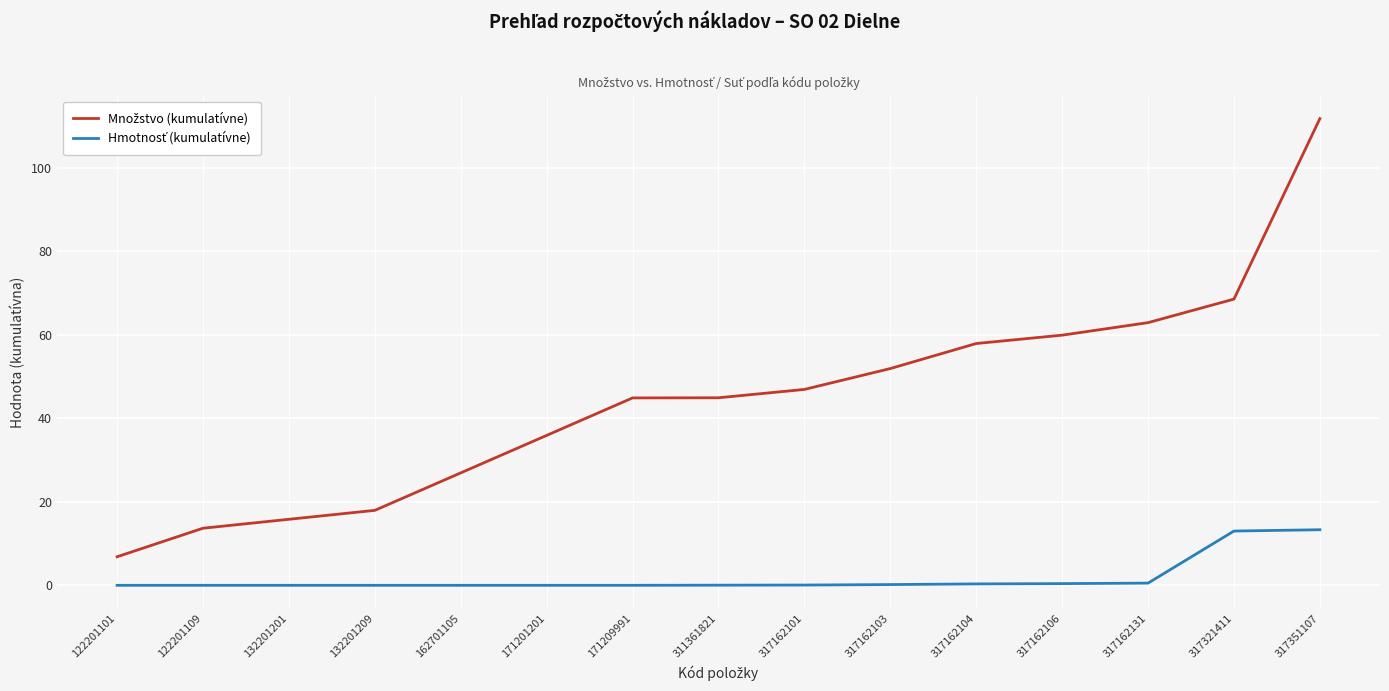

What is the spread (max minus min) of values at 122201101?

6.8